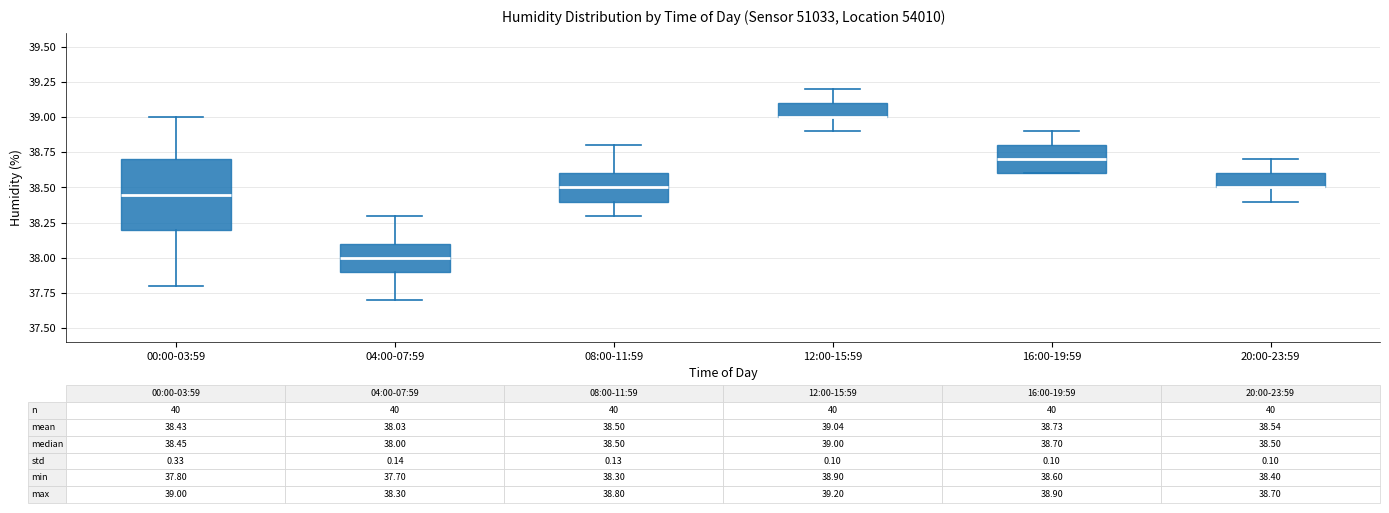

Which box is the tallest, from its lower edge to its upper edge?

00:00-03:59